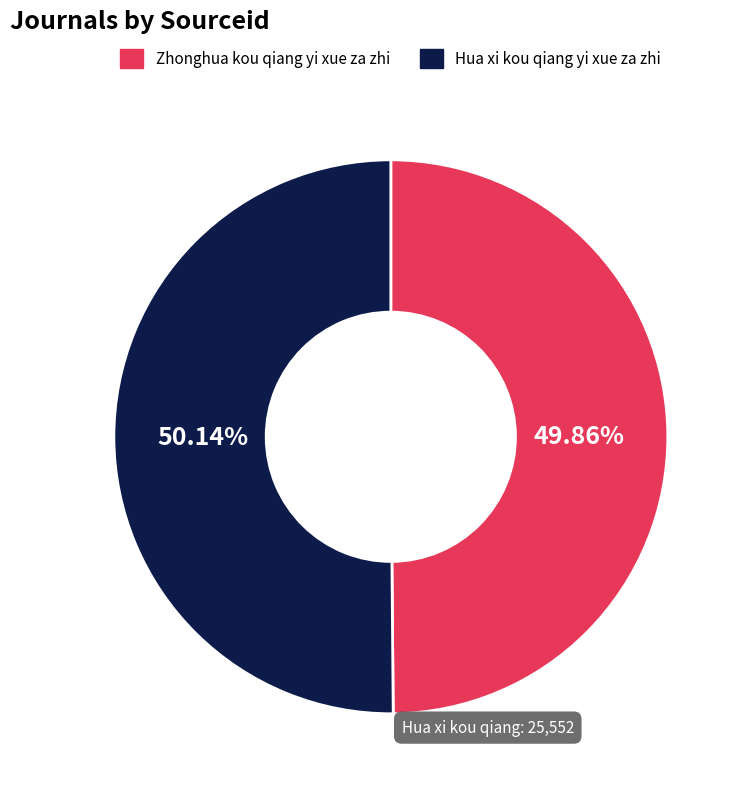

Do Hua xi kou qiang yi xue za zhi and Zhonghua kou qiang yi xue za zhi together represent more than half of the pie?

Yes